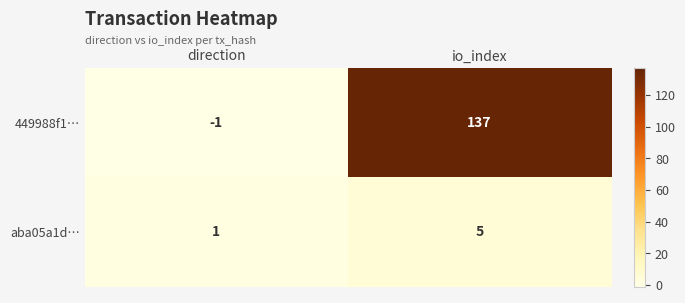

The value of 449988f1… at io_index is 230. True or false?

False